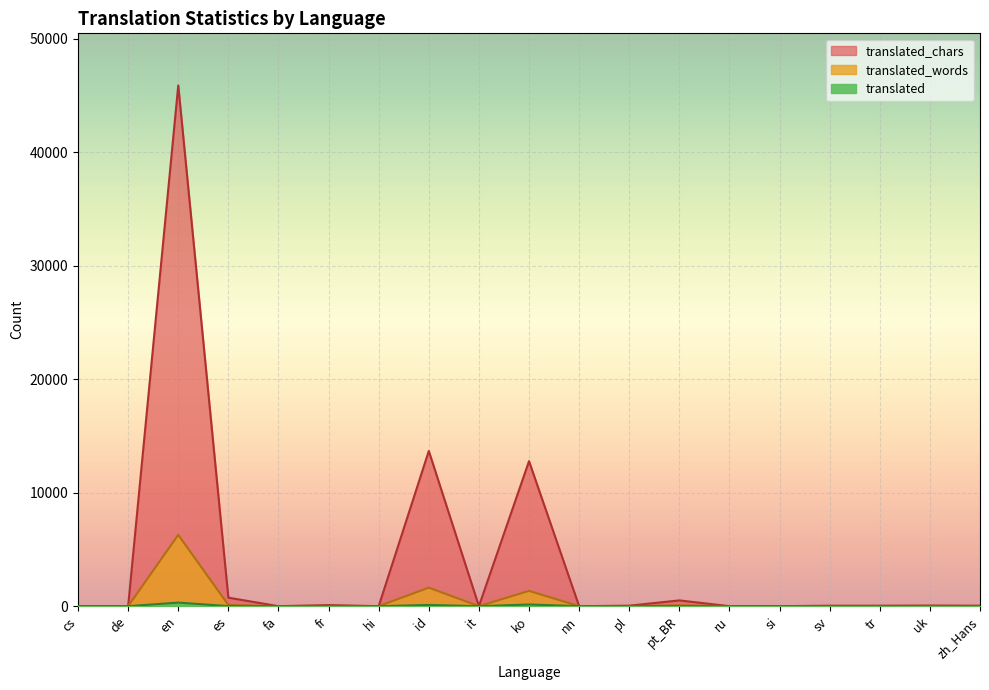

What is the value of the translated point at the 17th from the left?

2